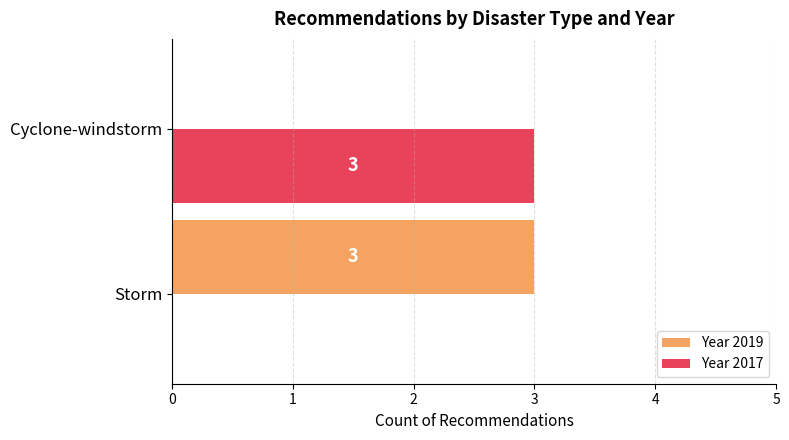

What is the sum of the Year 2019 values at Cyclone-windstorm and Storm?

3